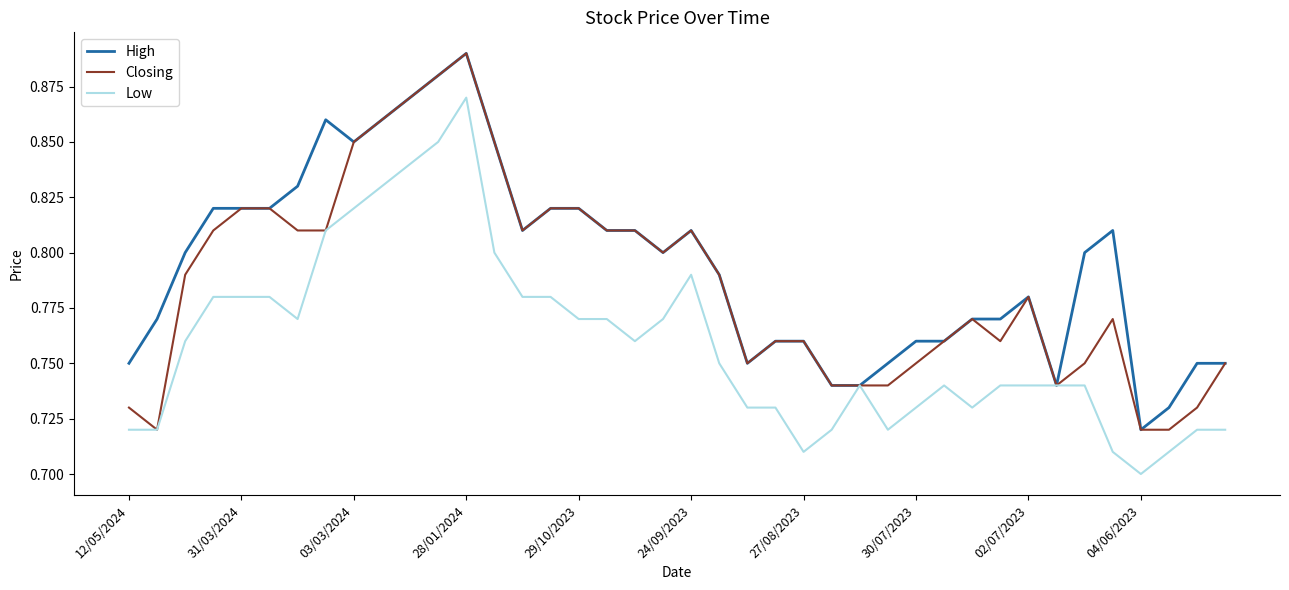

List the series in order of their overall mean, highest first.

High, Closing, Low